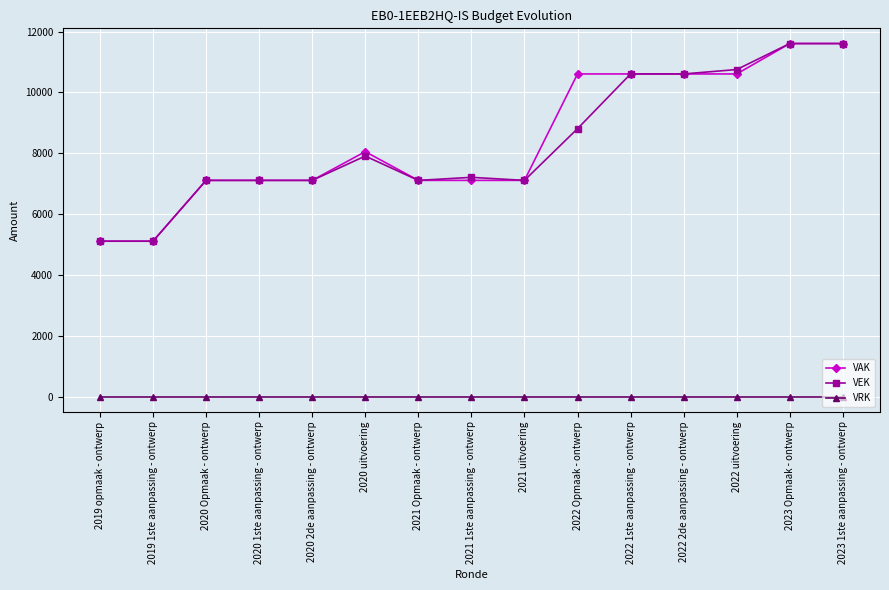

True or false: VEK has more than 0 interior local peaks.

True